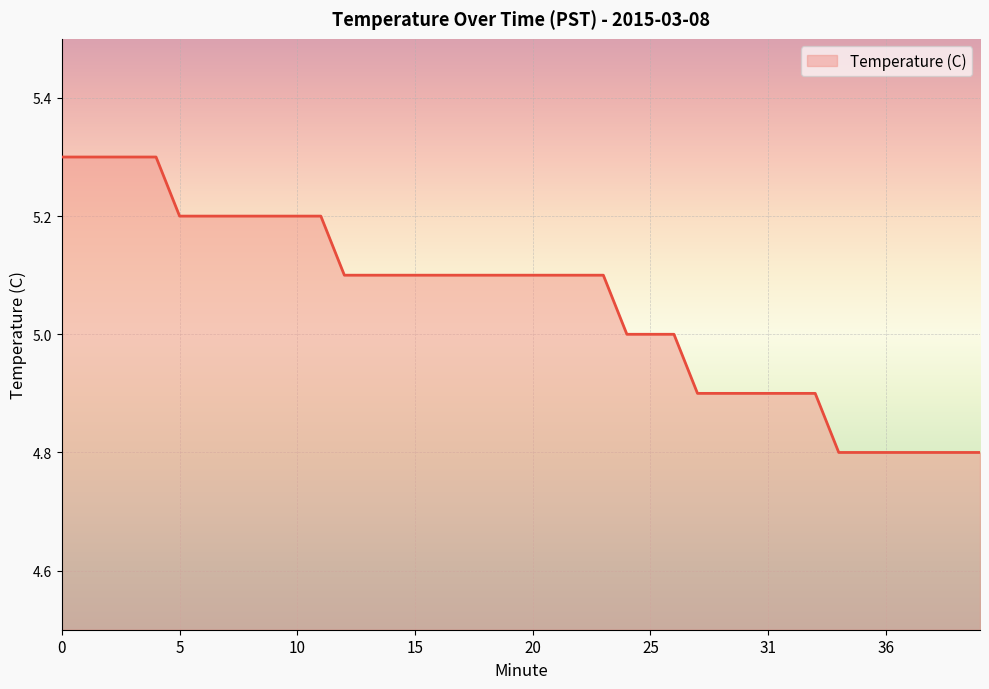

What is the maximum value shown in the chart?

5.3